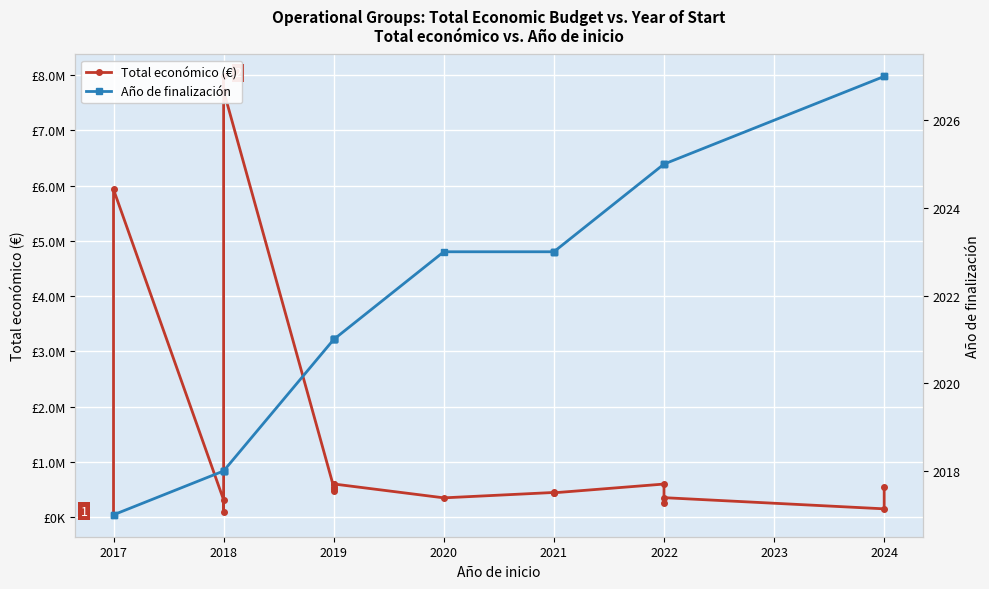

What is the label of the 3rd point from the left?

2018